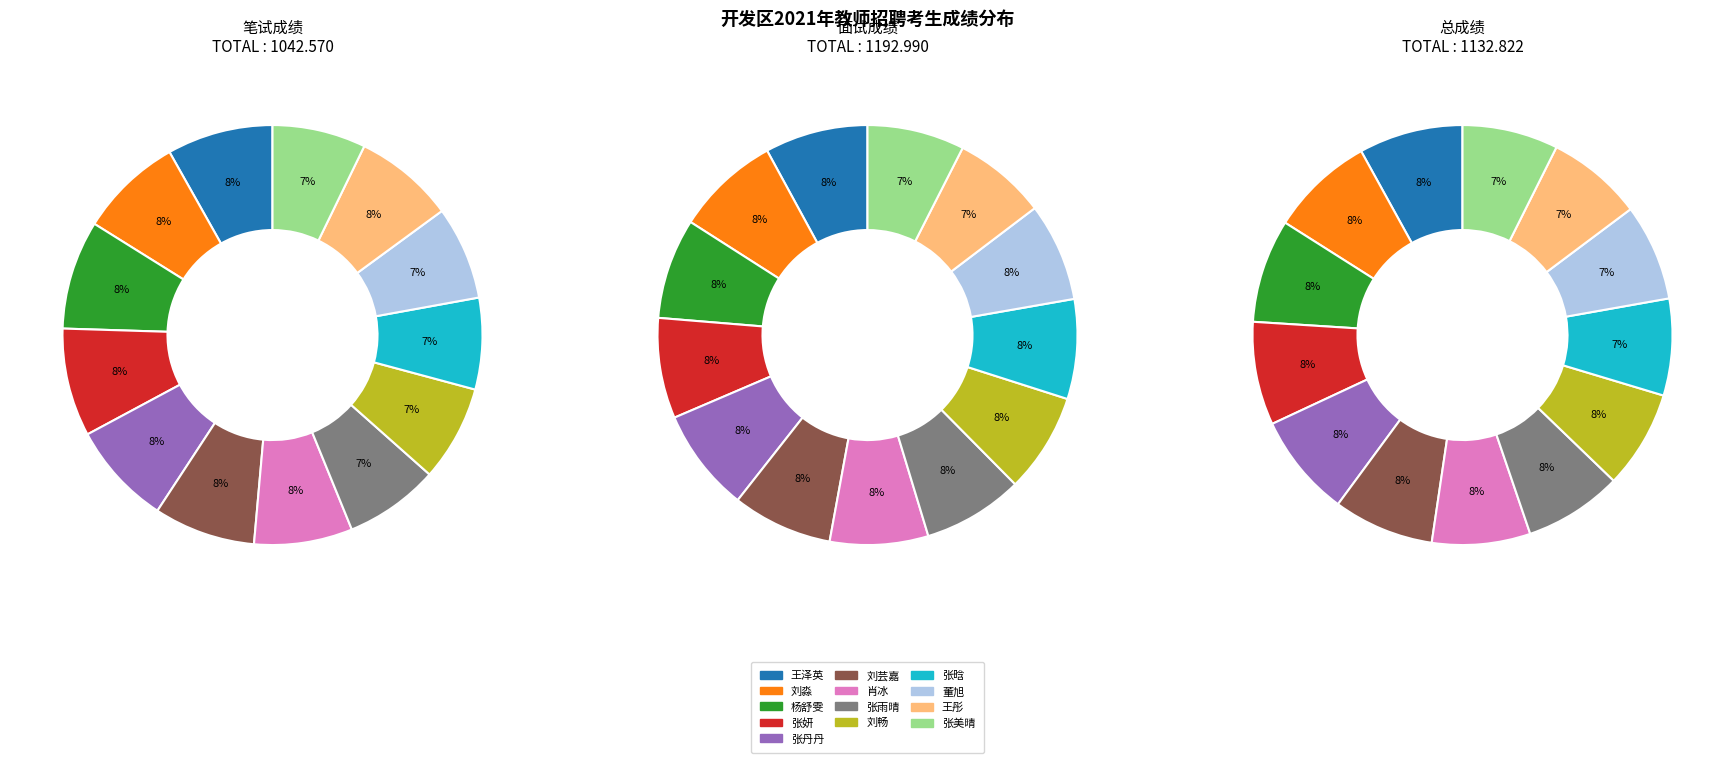

Which category has the biggest portion of the pie?

刘淼